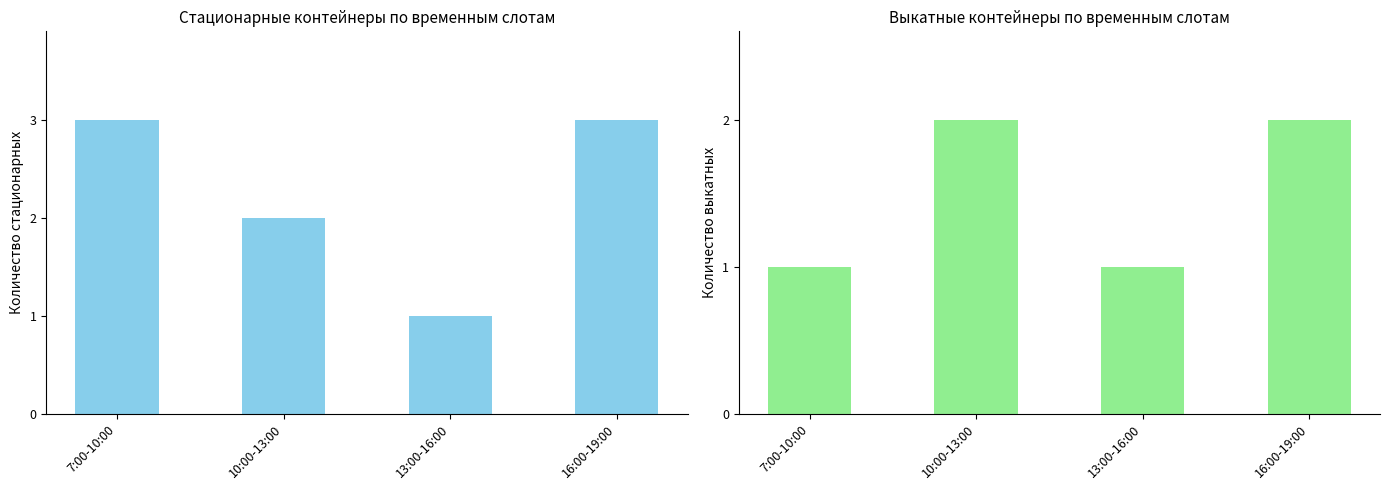

Are the bars grouped side by side (vs. stacked)?

Yes